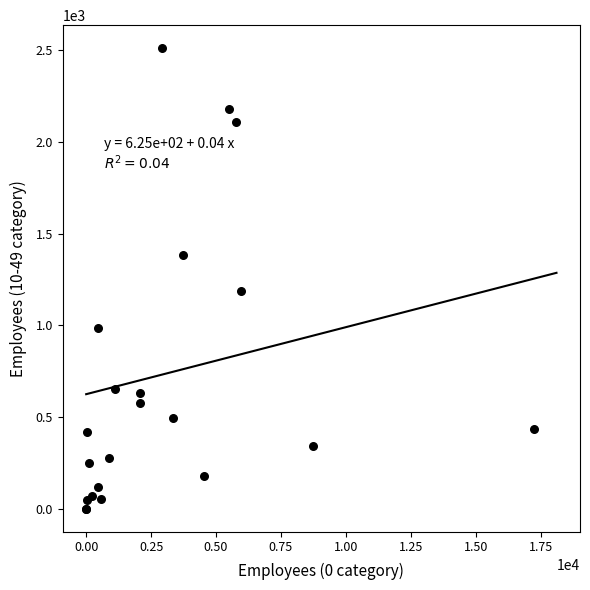

What Y value in the scatter plot is closest to 1256?

1185